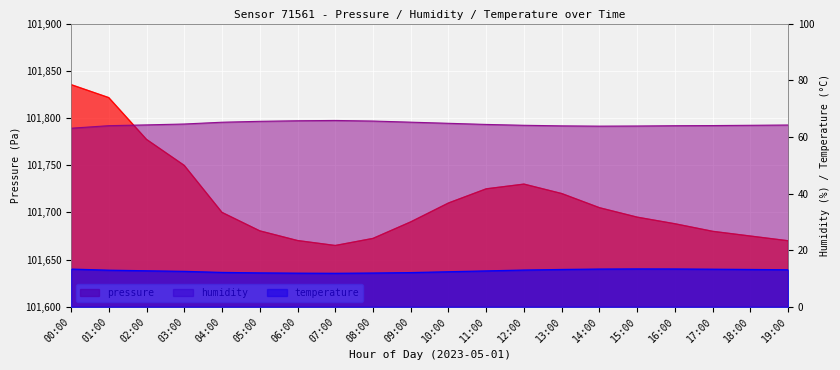

What is the label of the 12th point from the right?

08:00